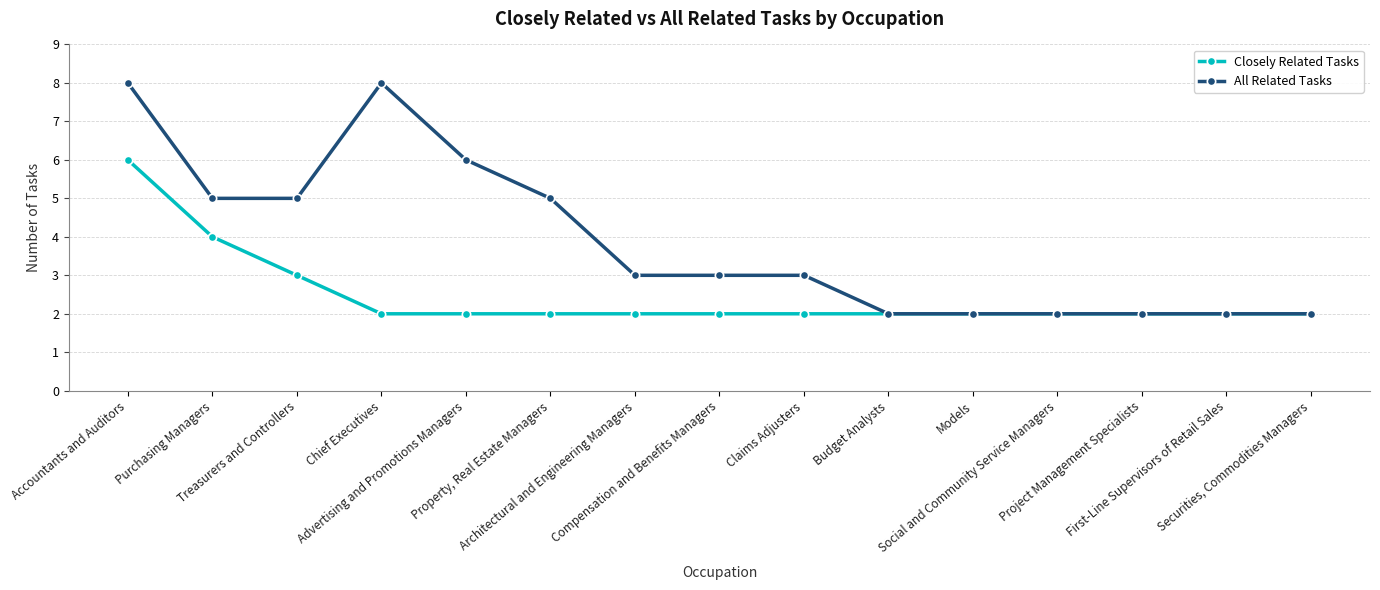

What is the highest value of the Closely Related Tasks series?

6